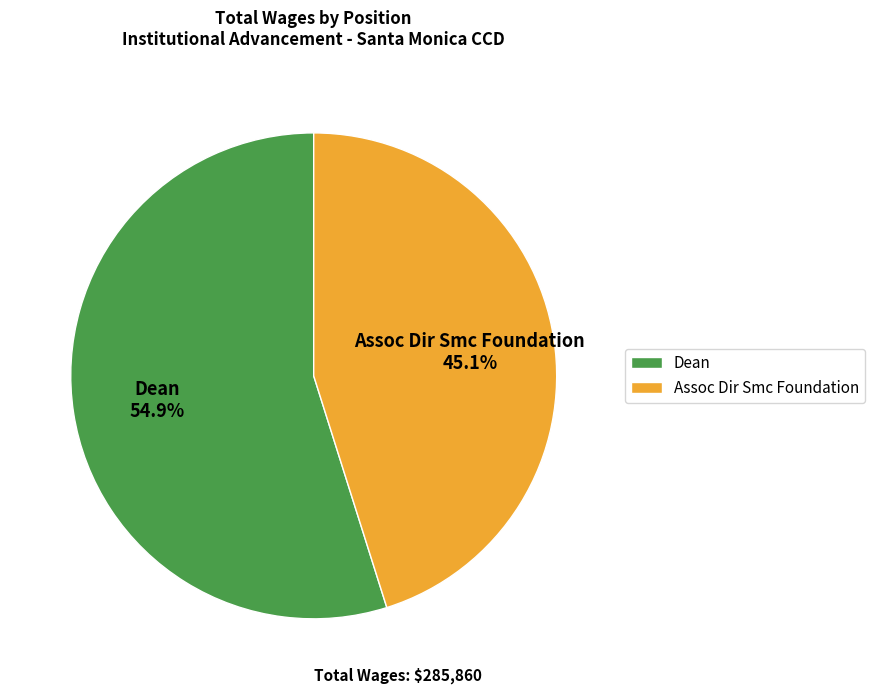

To the nearest percent, what portion does Dean represent?

55%